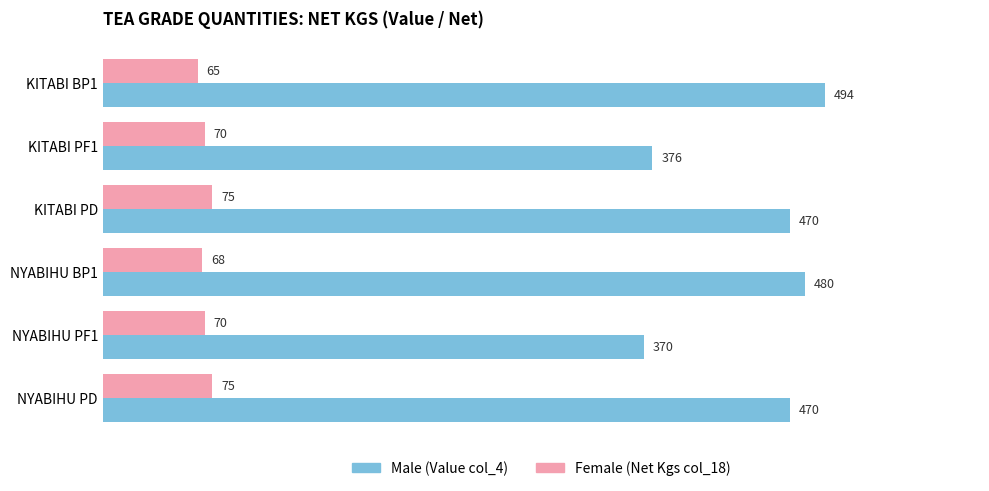

What is the spread (max minus min) of values at NYABIHU PD?

395